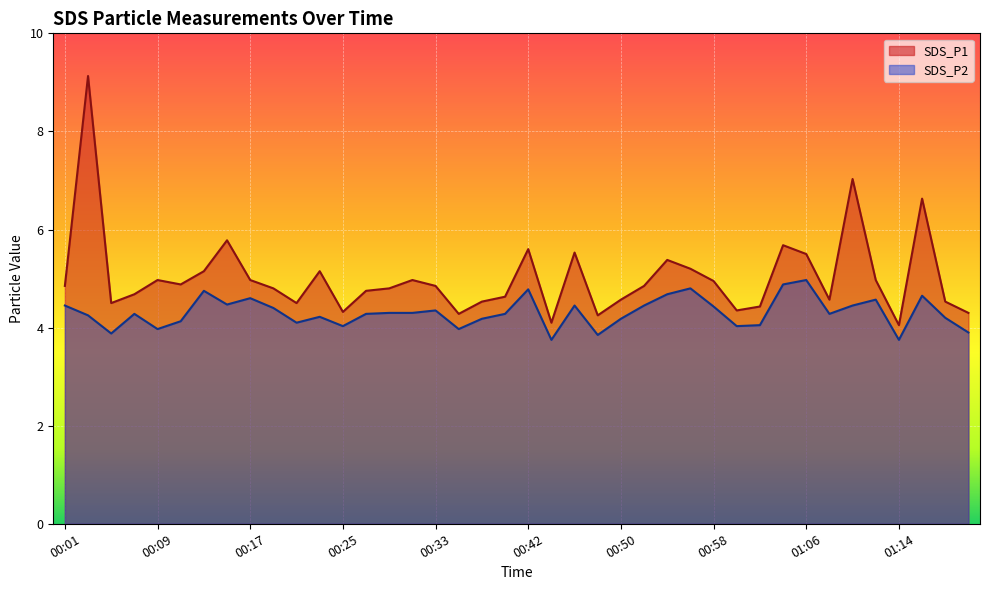

Is it true that SDS_P2 equals 4.0 at 01:02?

True